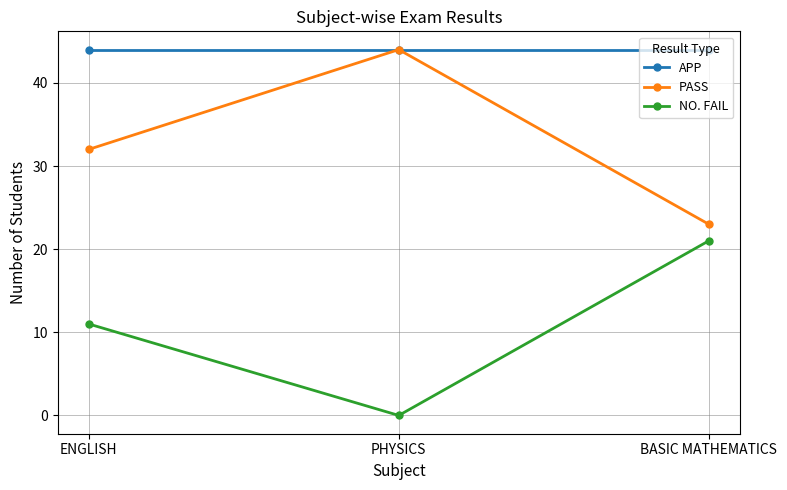

List the series in order of their overall mean, highest first.

APP, PASS, NO. FAIL